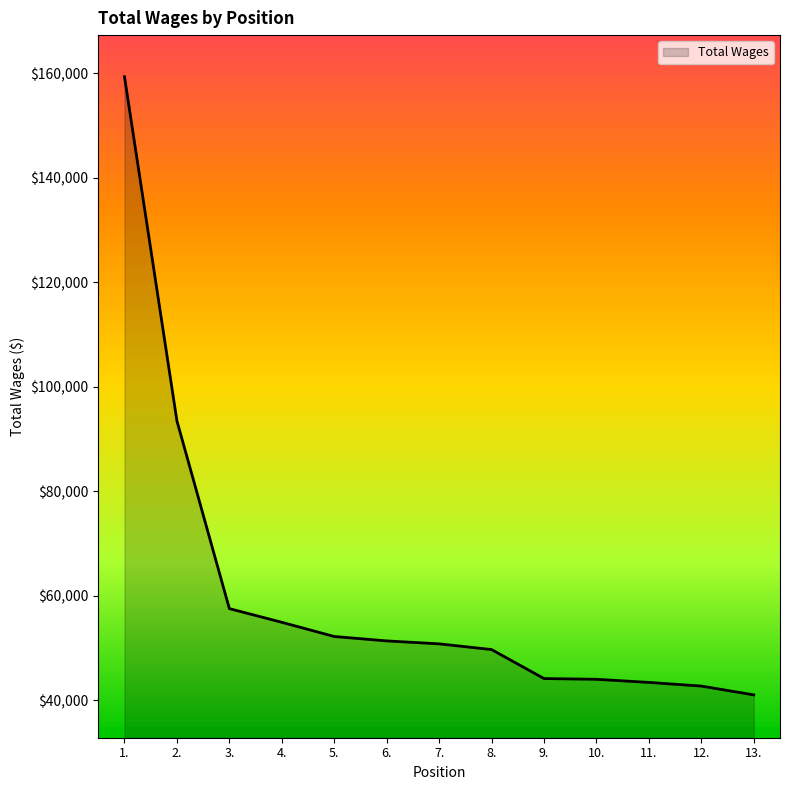

What is the maximum value shown in the chart?

159315